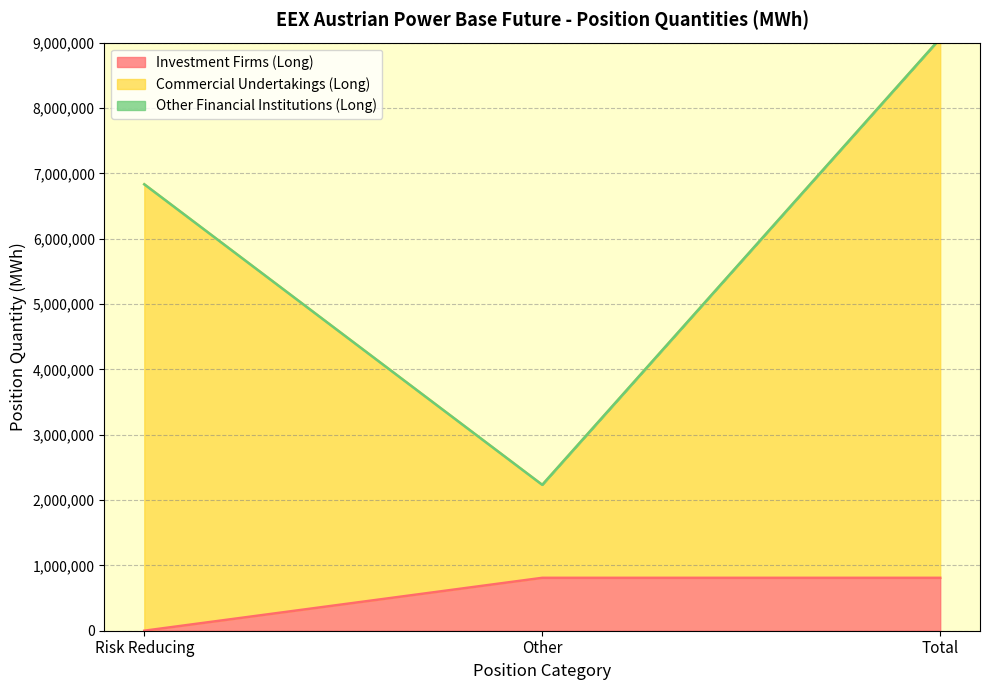

The Long (Other Financial) series shows 0 at Other. True or false?

True